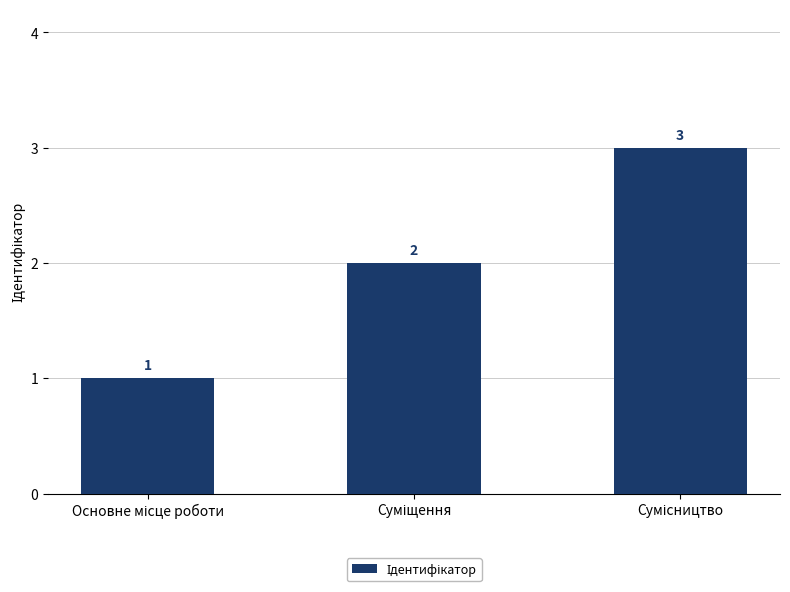

What is the maximum value shown in the chart?

3